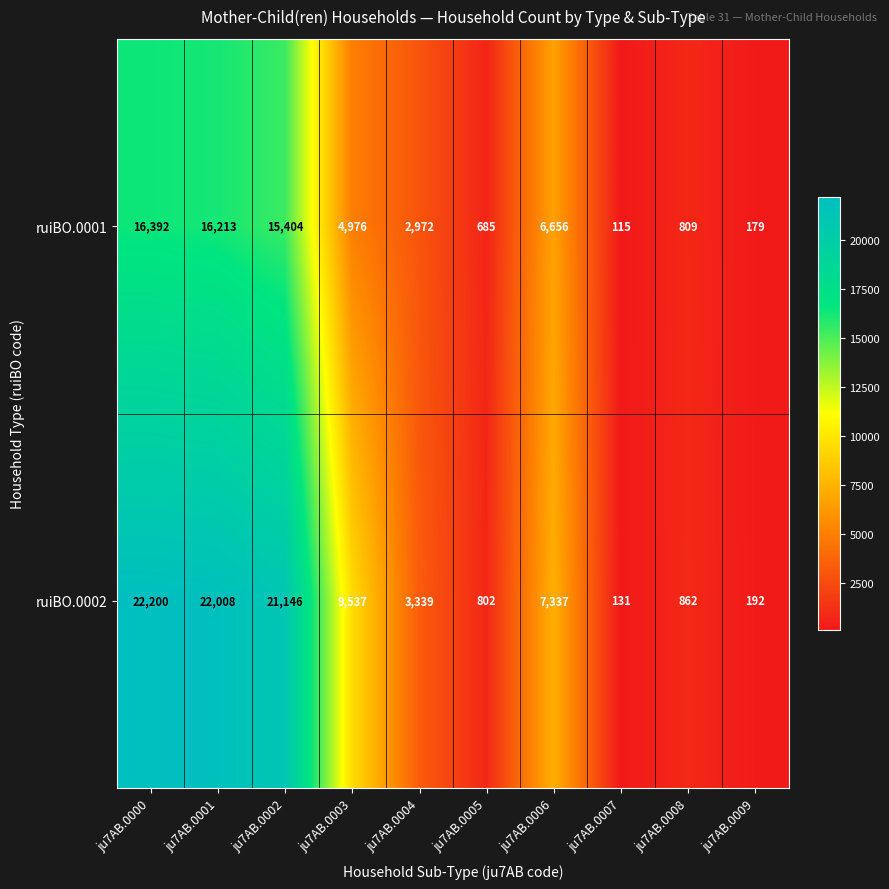

List the series in order of their overall mean, highest first.

ruiBO.0002, ruiBO.0001